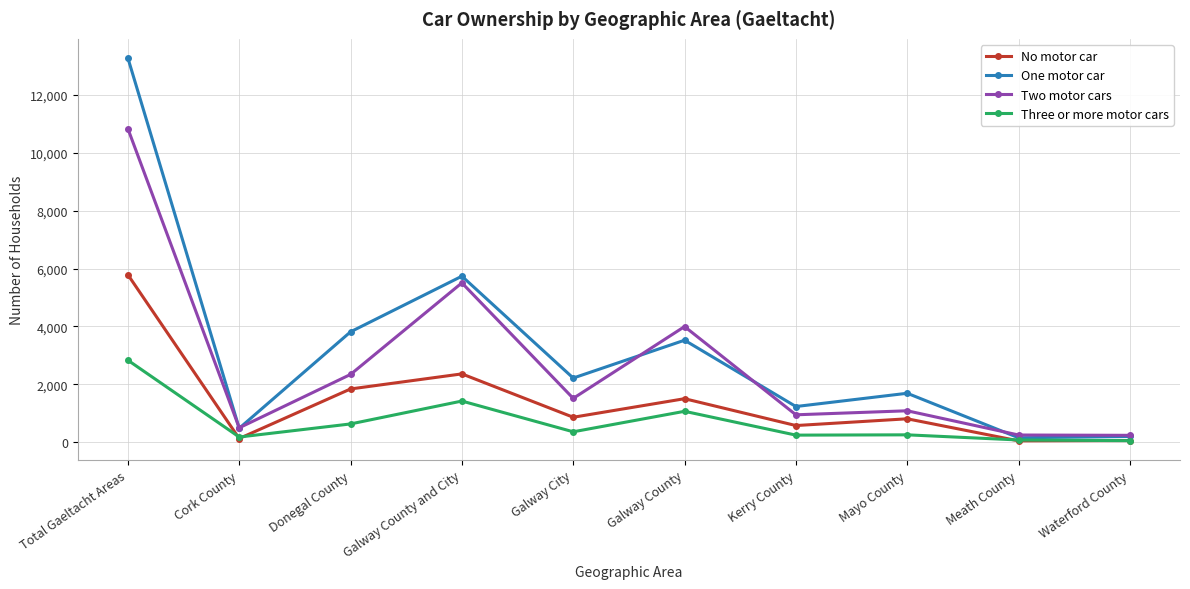

Which label corresponds to the largest value in the chart?

Total Gaeltacht Areas